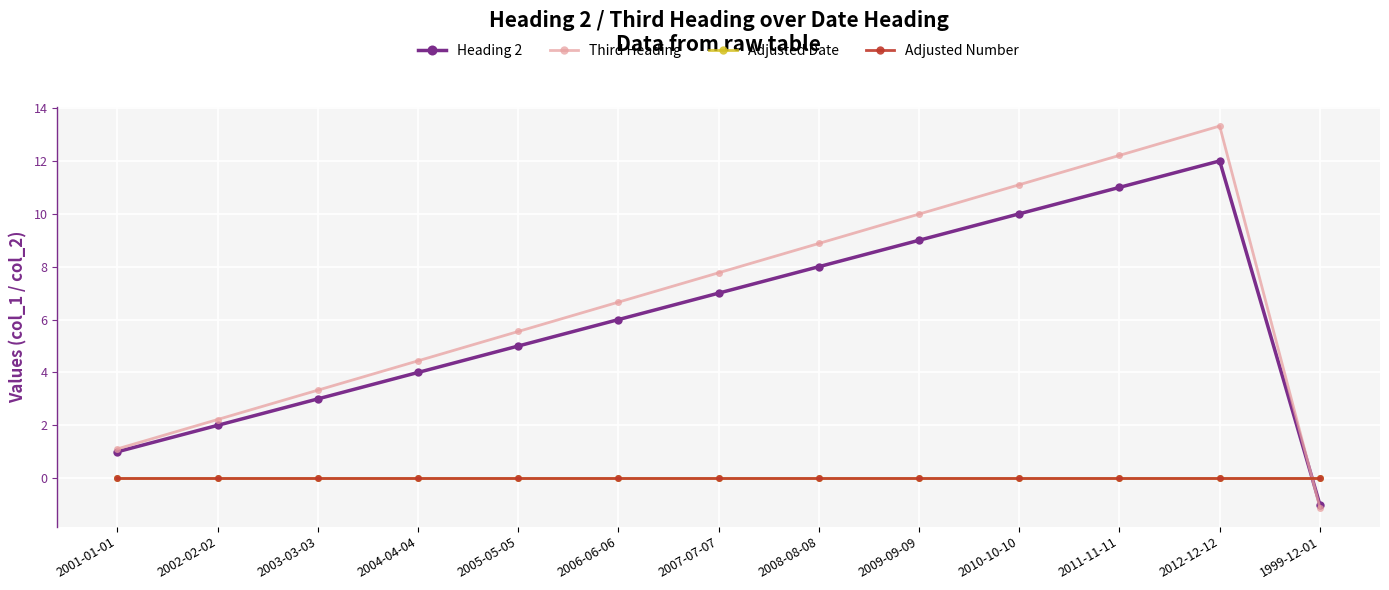

Which category has the highest value in the Adjusted Number series?

2001-01-01